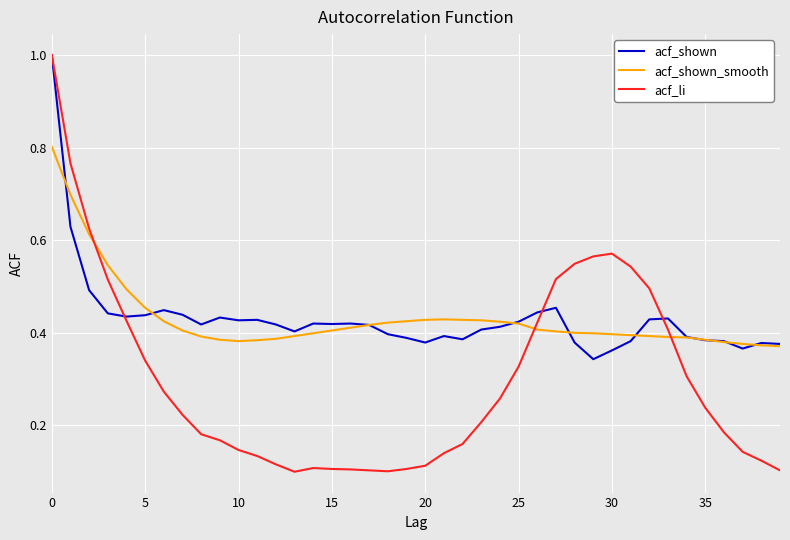

How many lines are shown in the chart?

3